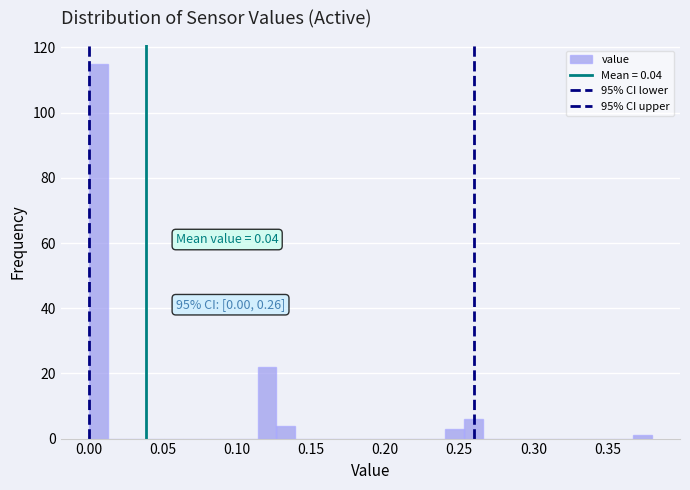

Around what value on the x-axis is the tallest bar? Give the approximate position of its centre, as read against the axis.

0.005